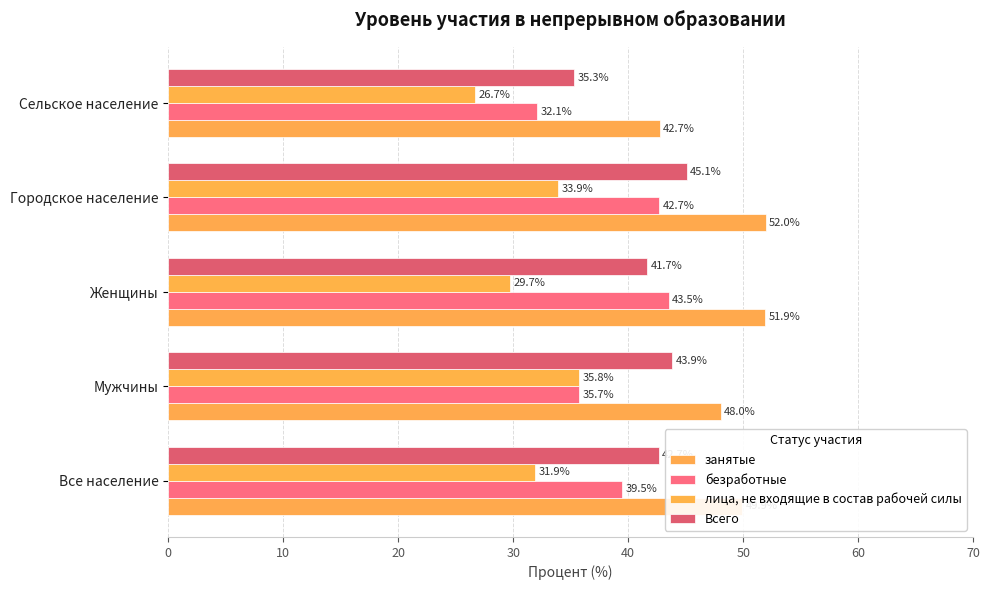

Count the number of data series in this chart.

4